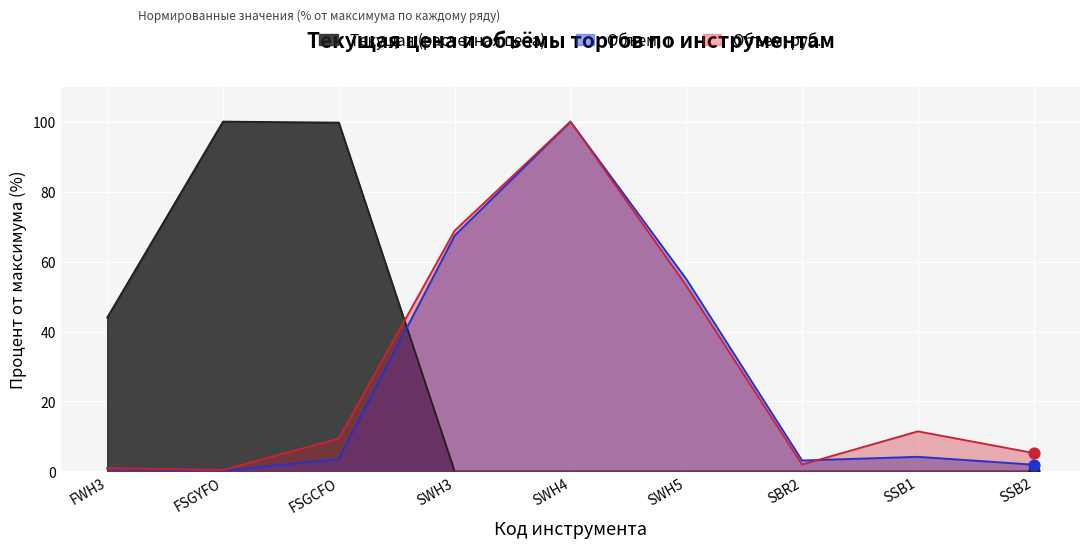

Which series has the widest spread of Y values?

Текущая (расчетная цена)